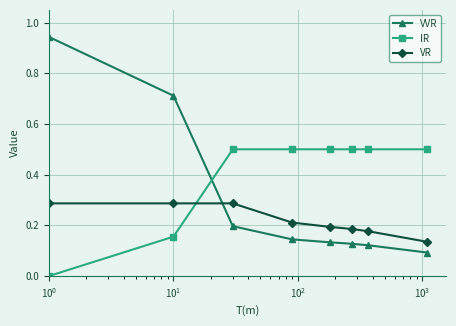

True or false: VR and VVR cross at least once.

True